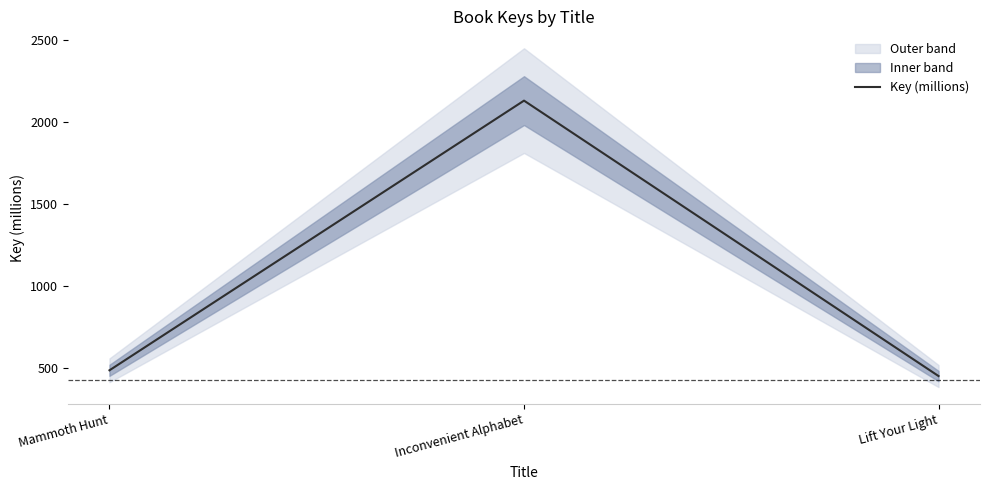

Is this an area chart (filled region under the line)?

No